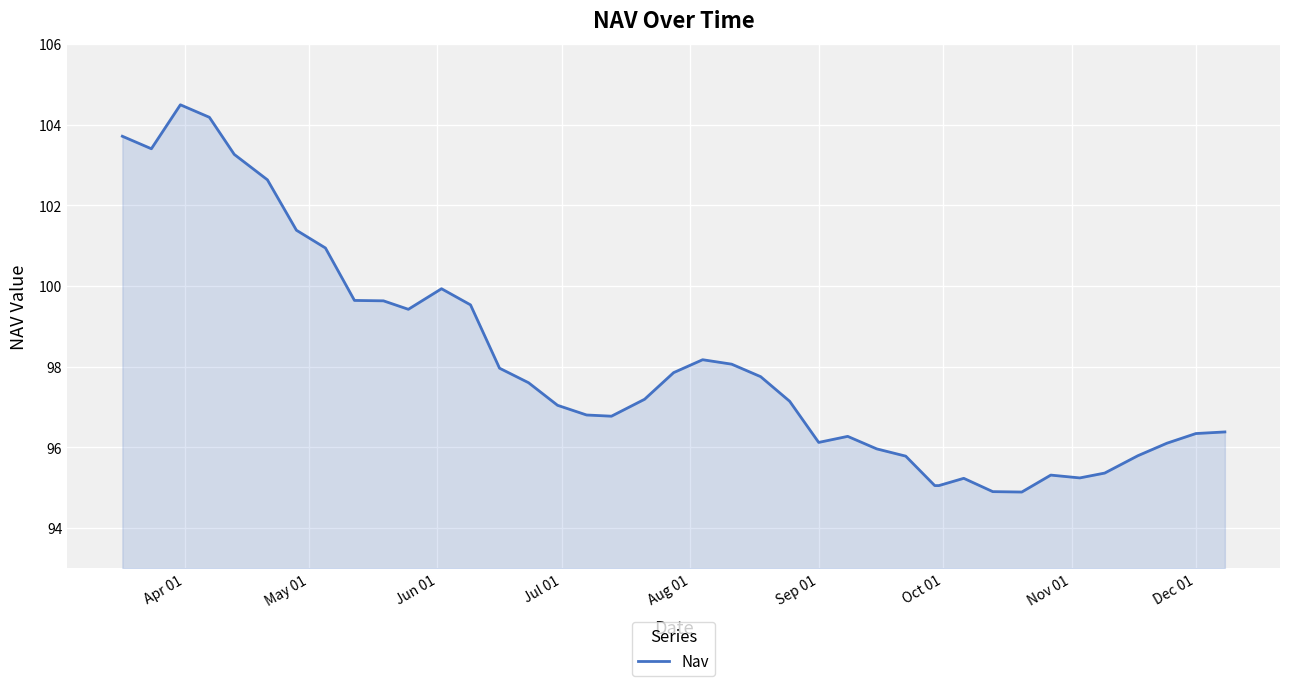

What is the difference between the maximum and minimum values?

9.6